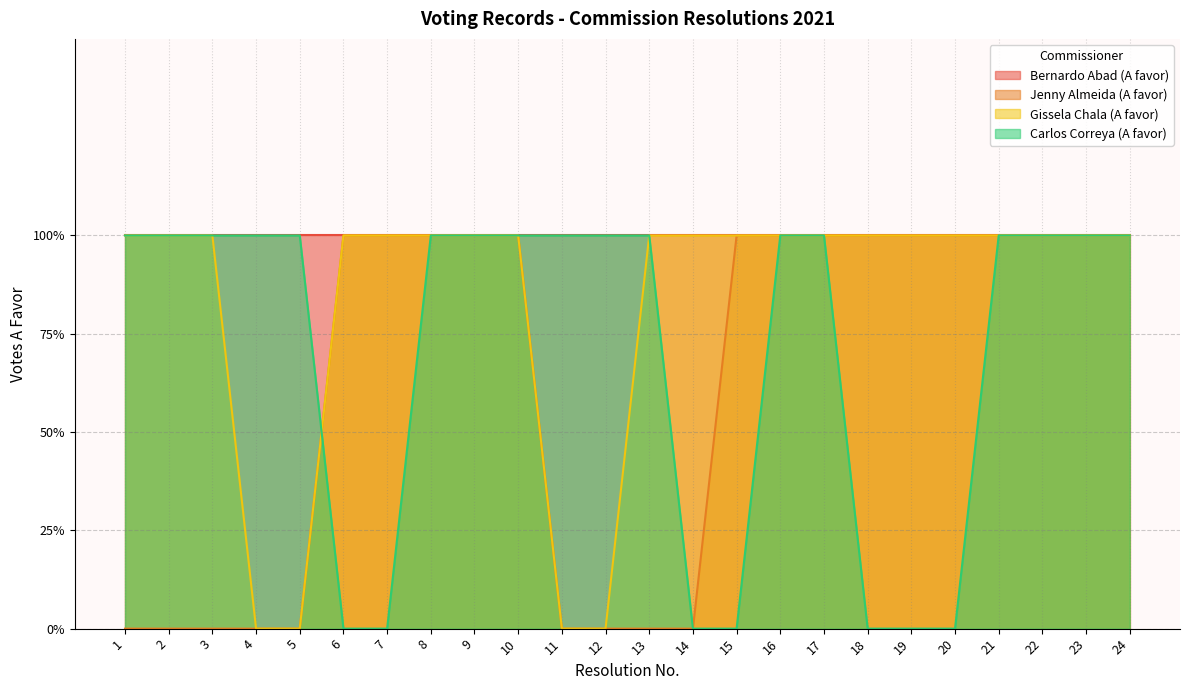

List the series in order of their overall mean, lowest first.

Jenny Almeida (A favor), Carlos Correya (A favor), Gissela Chala (A favor), Bernardo Abad (A favor)